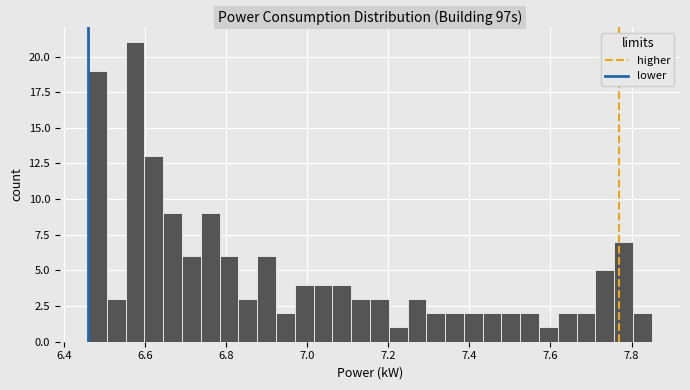

Around what value on the x-axis is the tallest bar? Give the approximate position of its centre, as read against the axis.

6.58